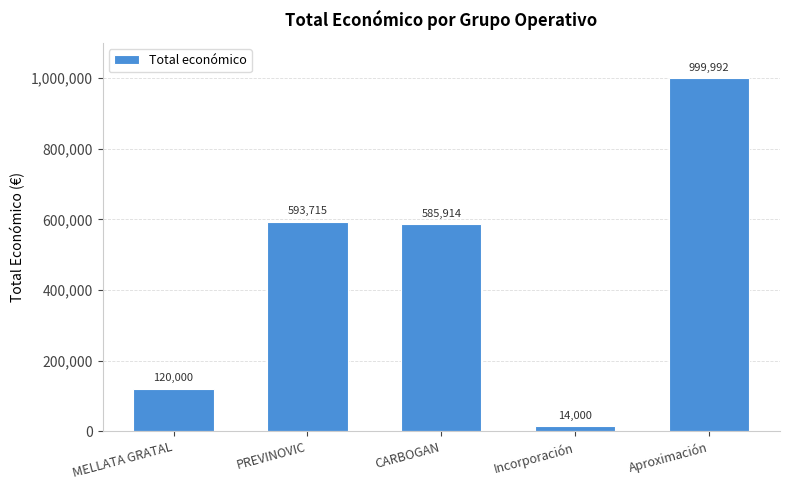

Is it true that the value at PREVINOVIC is 993526?

False